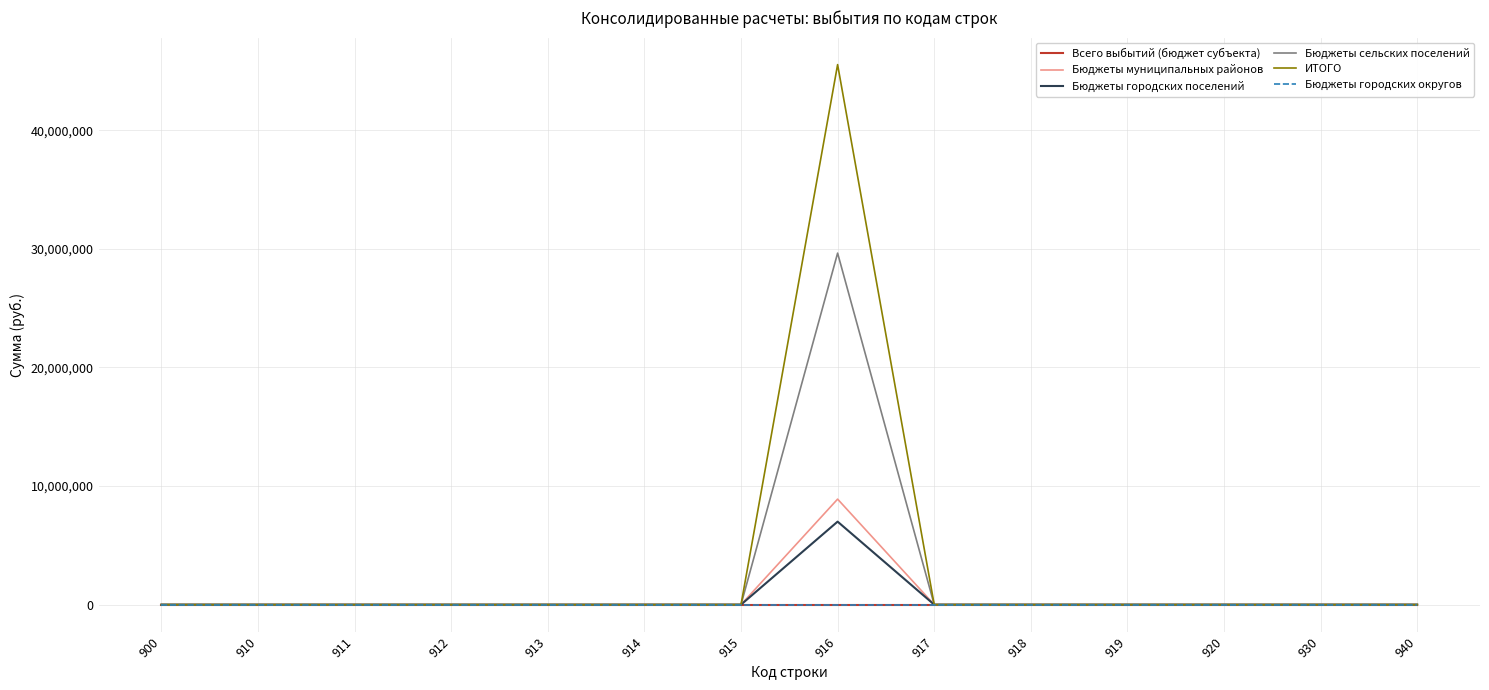

Is it true that Бюджеты муниципальных районов equals 0.0 at 918?

True